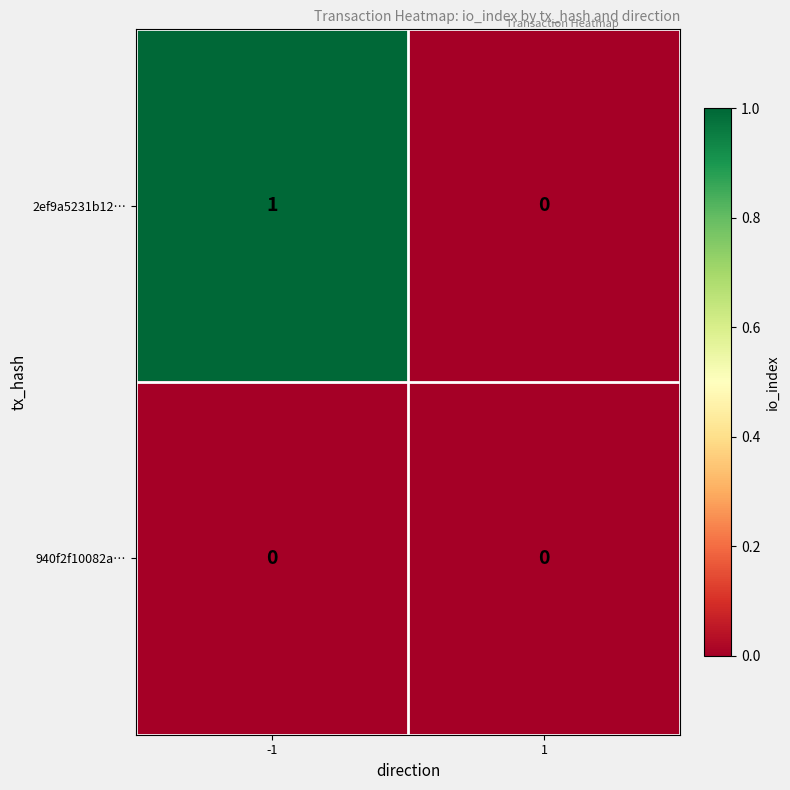

Which series has the largest range (max minus min)?

2ef9a5231b12…